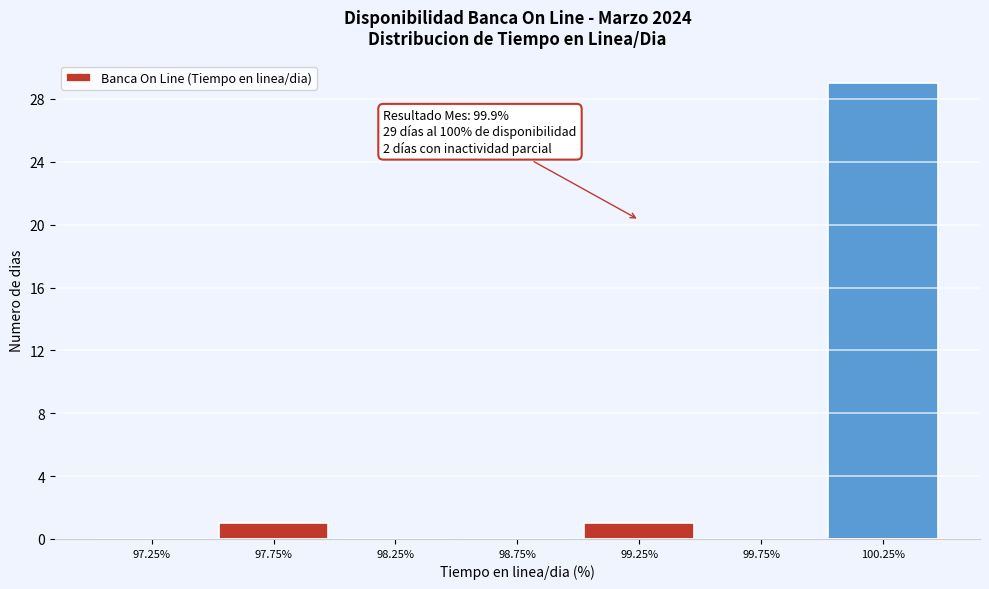

Over which range of the x-axis is the bar tallest?

100.0 to 100.5